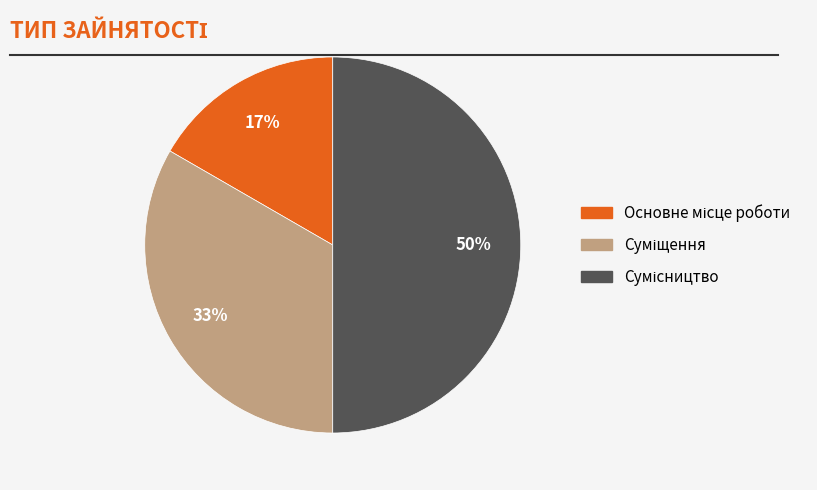

To the nearest percent, what is the average slice percentage?

33%